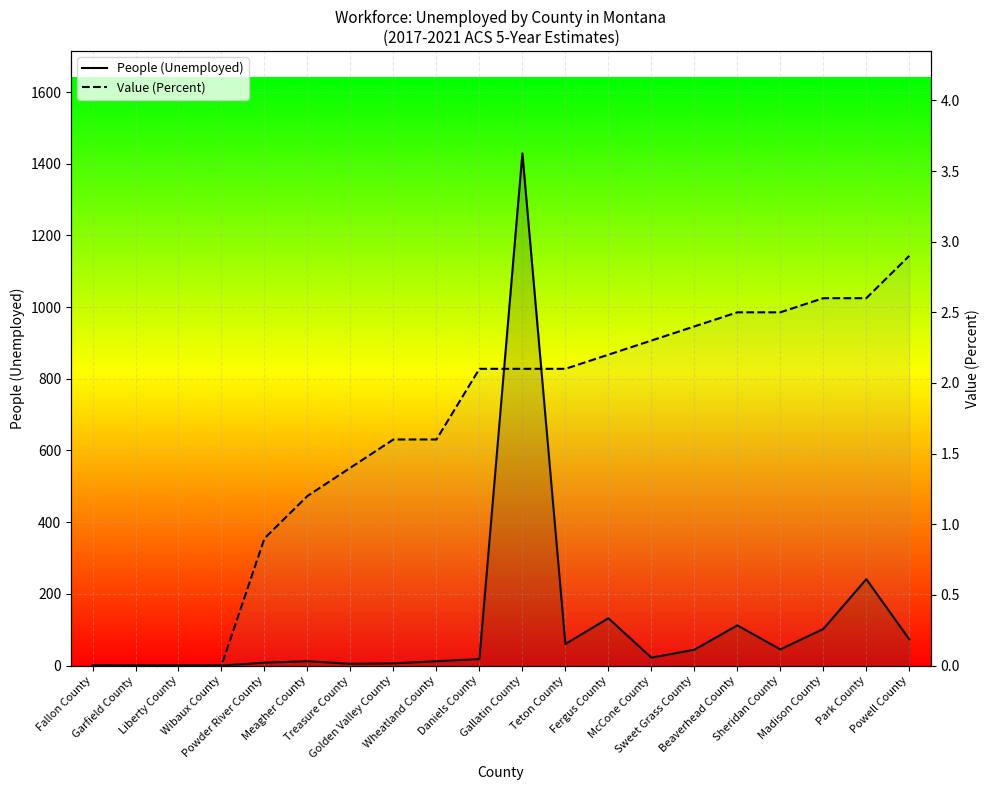

Which series has the largest total across all categories?

People (Unemployed)